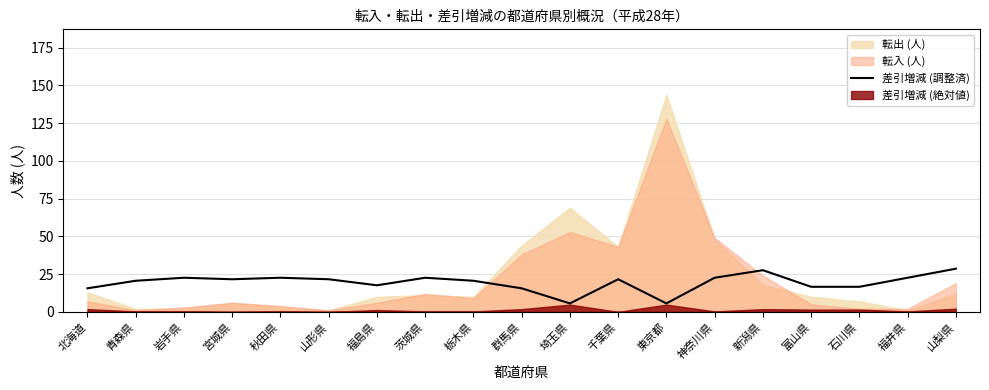

At which label is the value closest to 17?

富山県